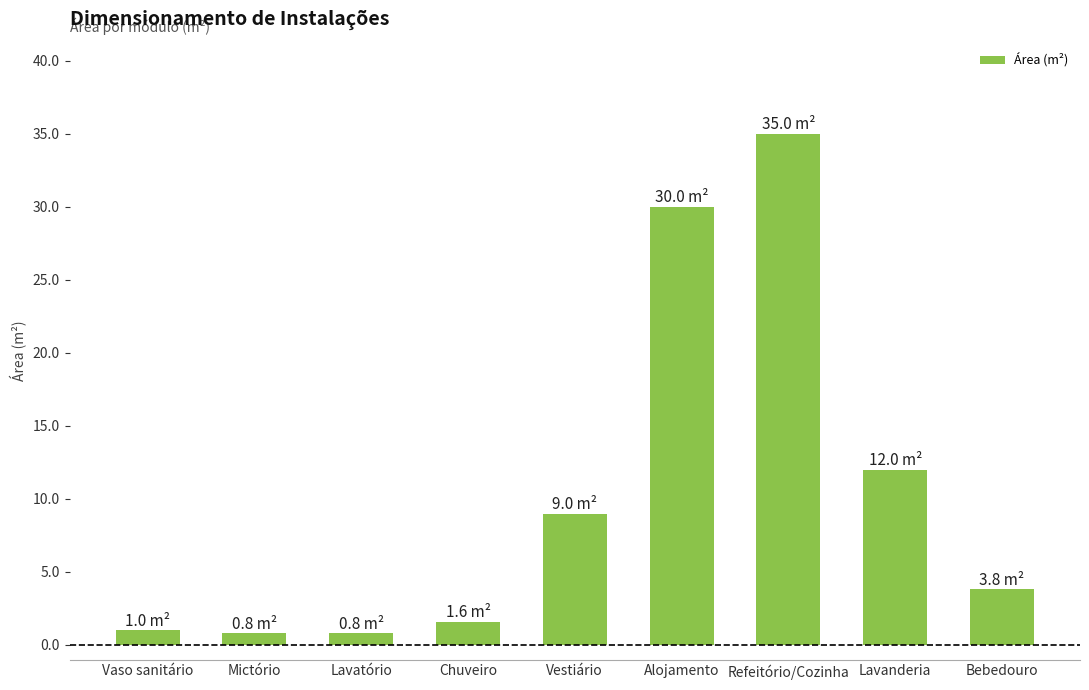

What position from the left is Refeitório/Cozinha?

7